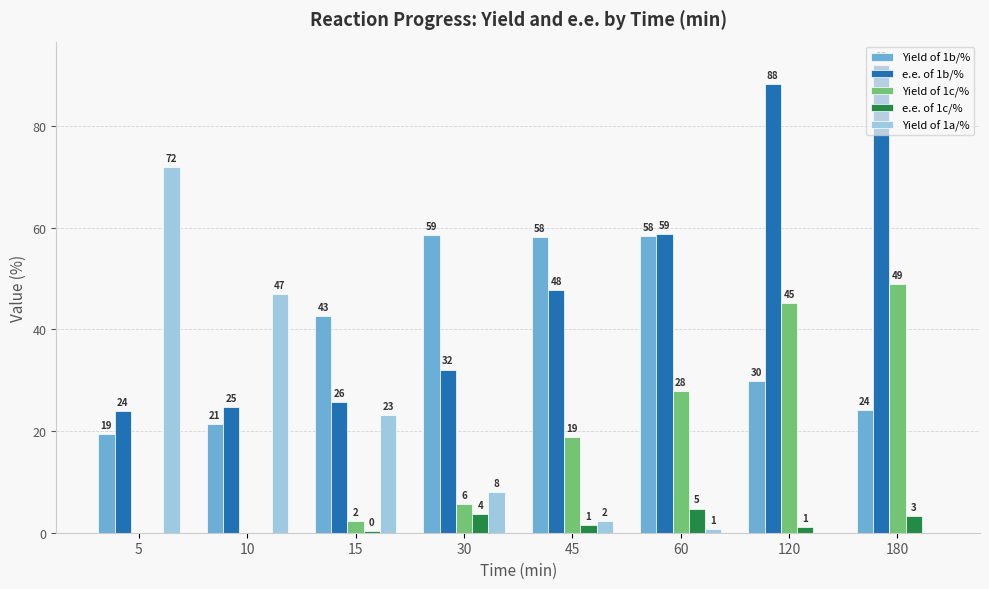

Reading left to right, list all the values displayed in this chart.

Yield of 1b/%: 19.4	21.3	42.6	58.6	58.1	58.3	29.9	24.2
e.e. of 1b/%: 23.9	24.8	25.7	32.1	47.7	58.7	88.2	92.0
Yield of 1c/%: 0.0	0.0	2.3	5.7	18.8	27.8	45.2	48.9
e.e. of 1c/%: 0.0	0.0	0.4	3.7	1.4	4.8	1.1	3.2
Yield of 1a/%: 71.9	47.0	23.1	7.9	2.3	0.8	0.0	0.0